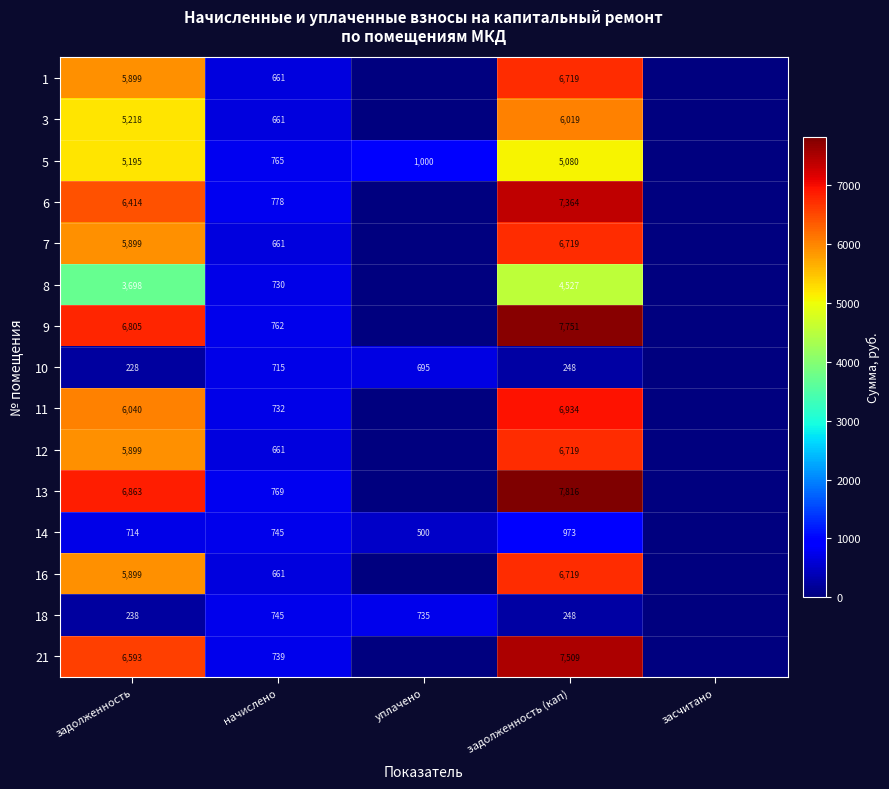

Rank the categories by 16 value from highest to lowest.

задолженность (кап), задолженность, начислено, уплачено, засчитано